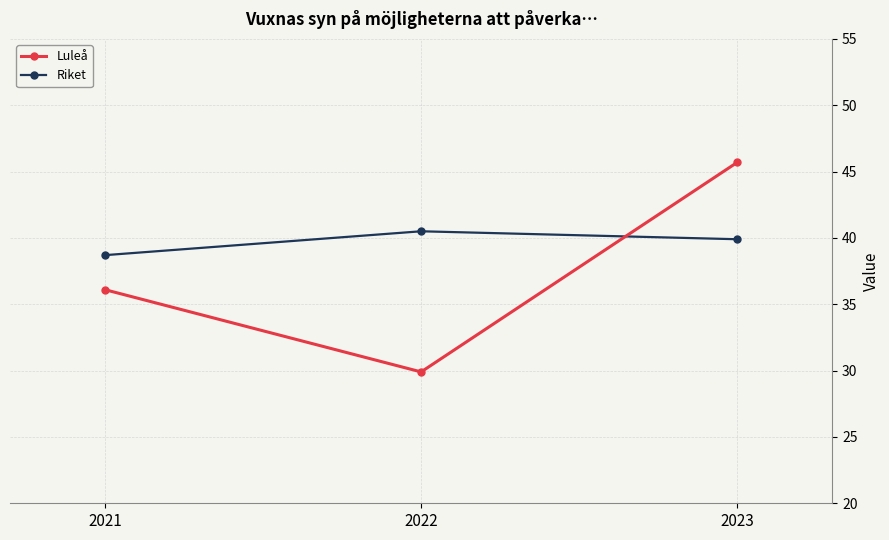

List the labels in order of Riket value, smallest first.

2021, 2023, 2022